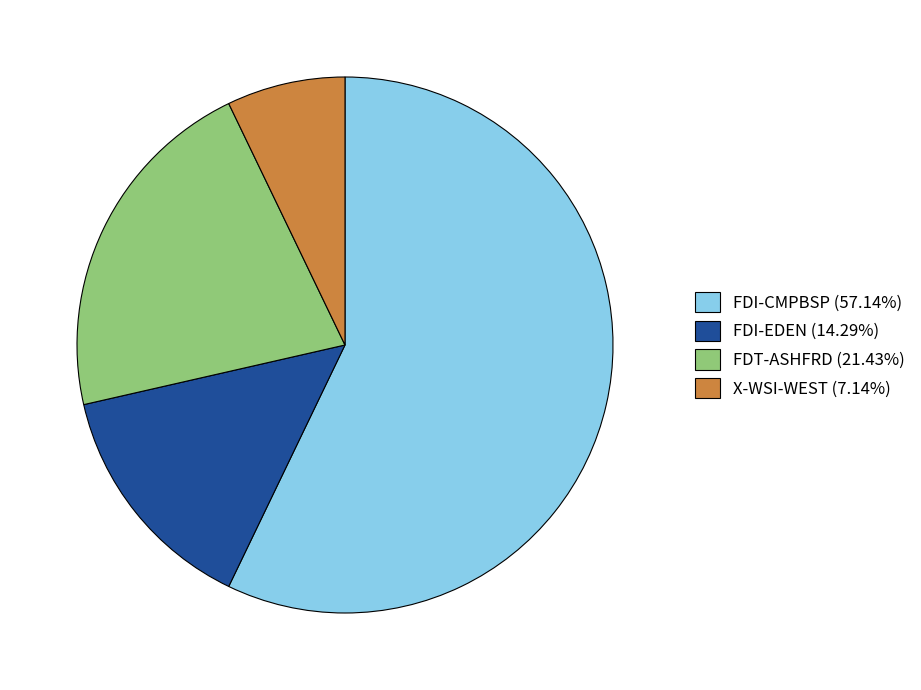

The FDT-ASHFRD slice represents 30% of the pie. True or false?

False